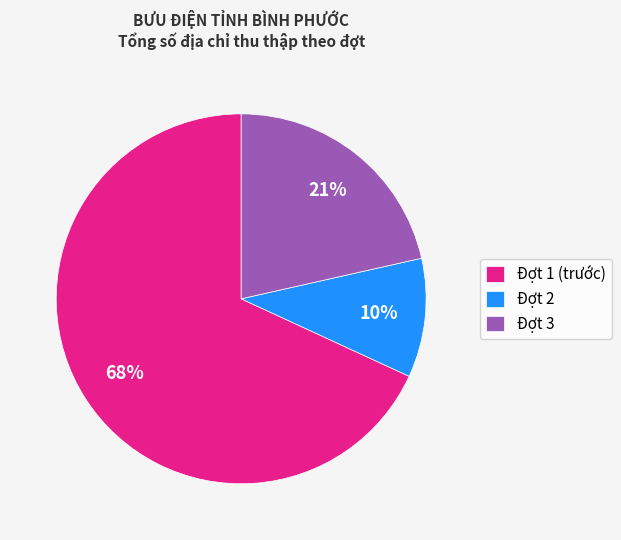

What is the smallest slice in the pie chart?

Đợt 2